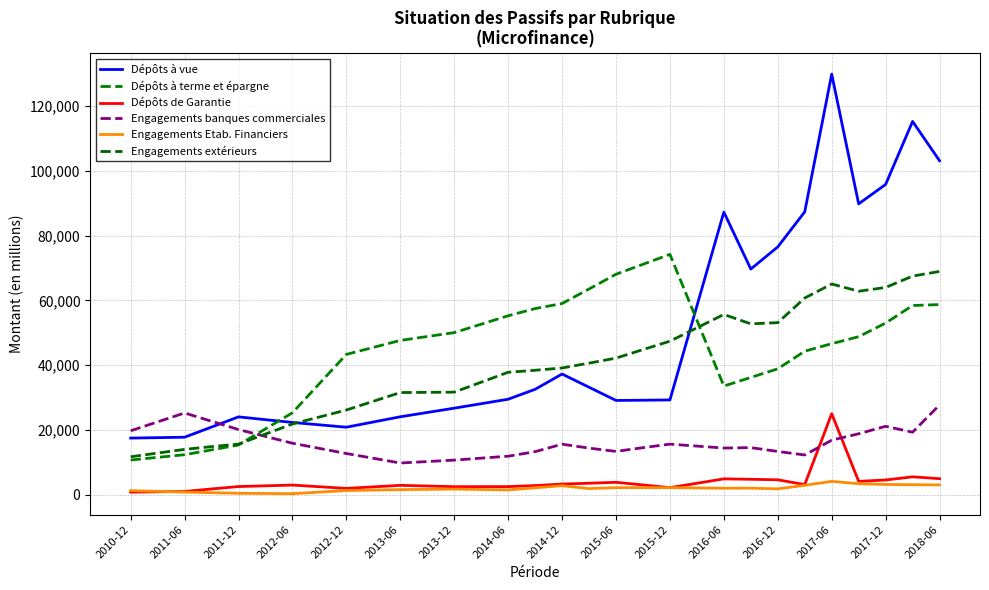

Which category has the highest value across all series?

2017-06